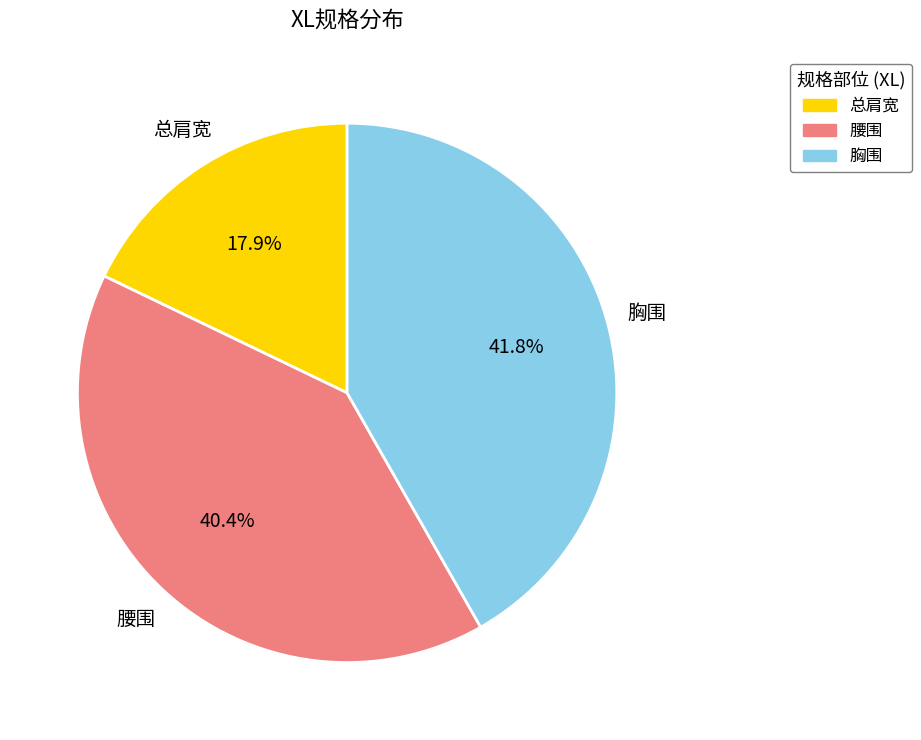

Does any single category account for the majority?

No